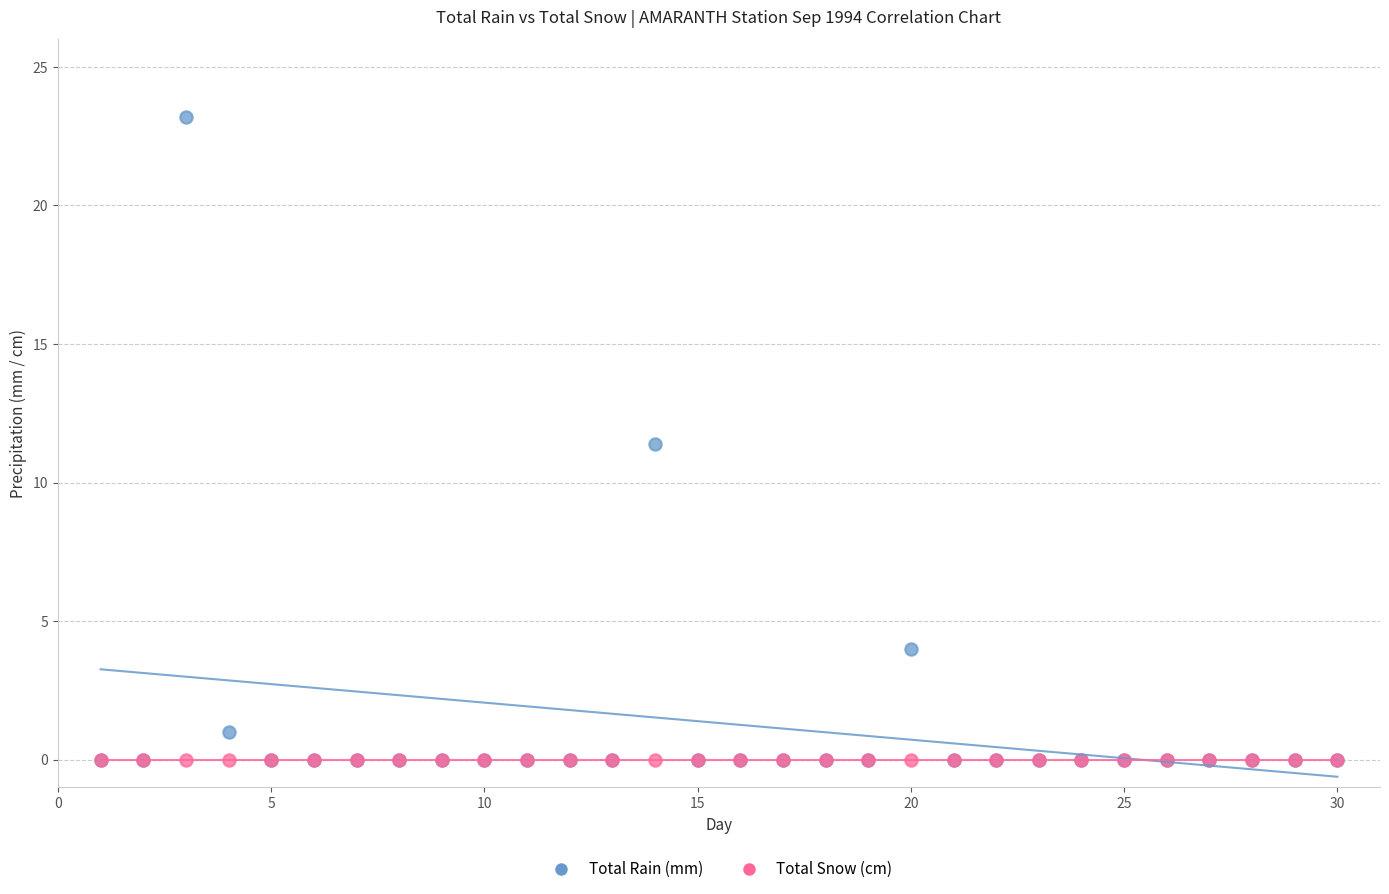

In the Total Rain (mm) series, what Y value is closest to 11?

11.4